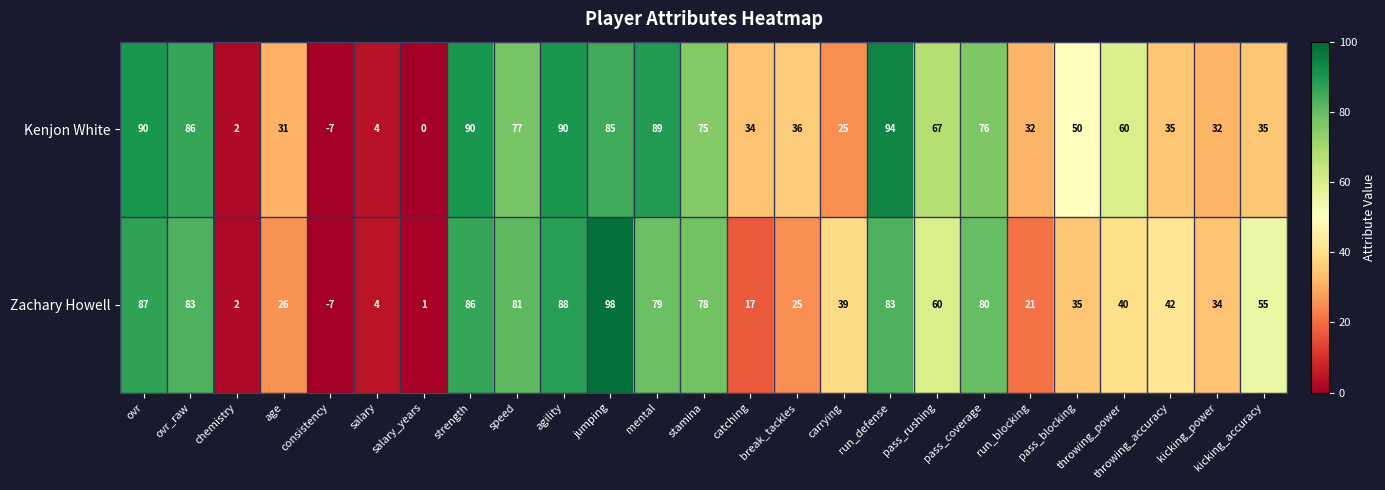

Count the number of data series in this chart.

2